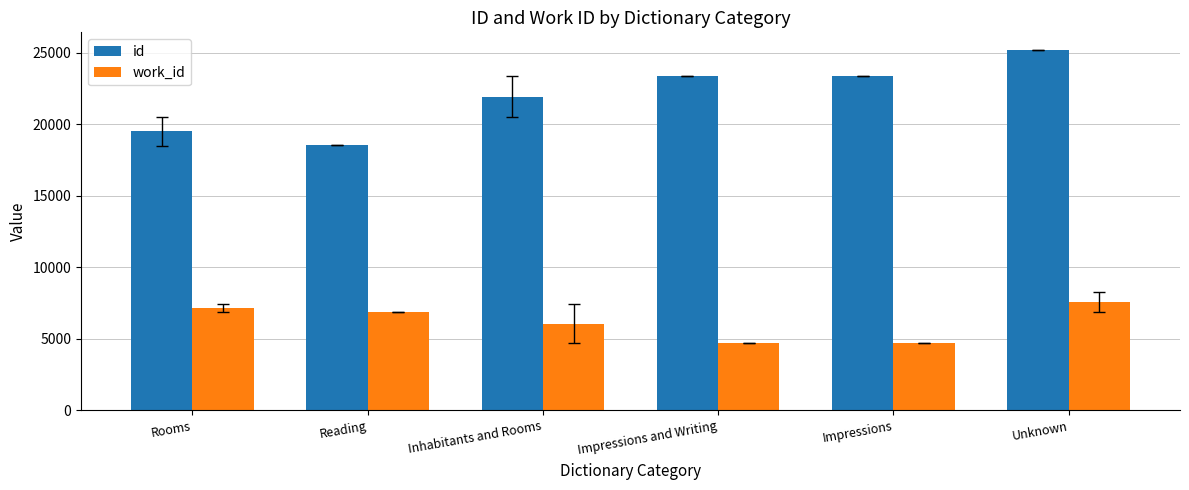

What is the sum of all work_id values?

37089.5